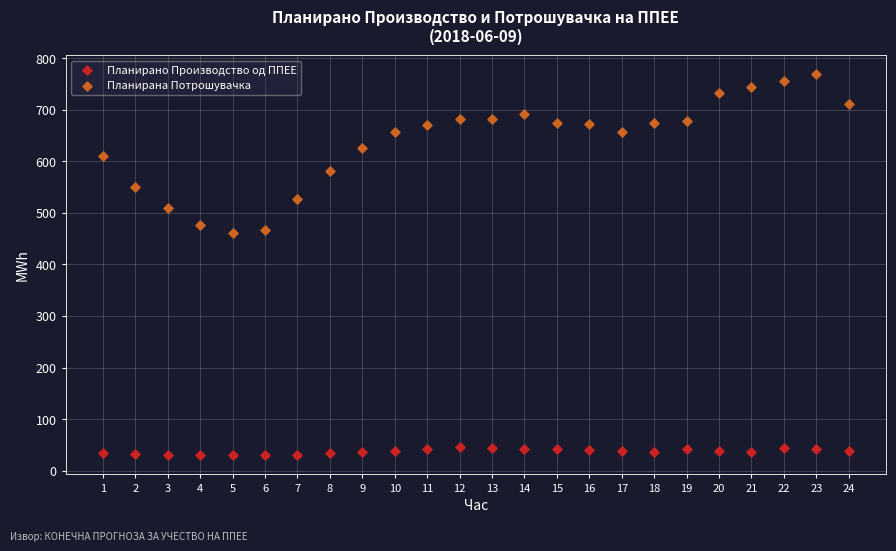

Which series reaches the maximum Y coordinate?

Планирана Потрошувачка